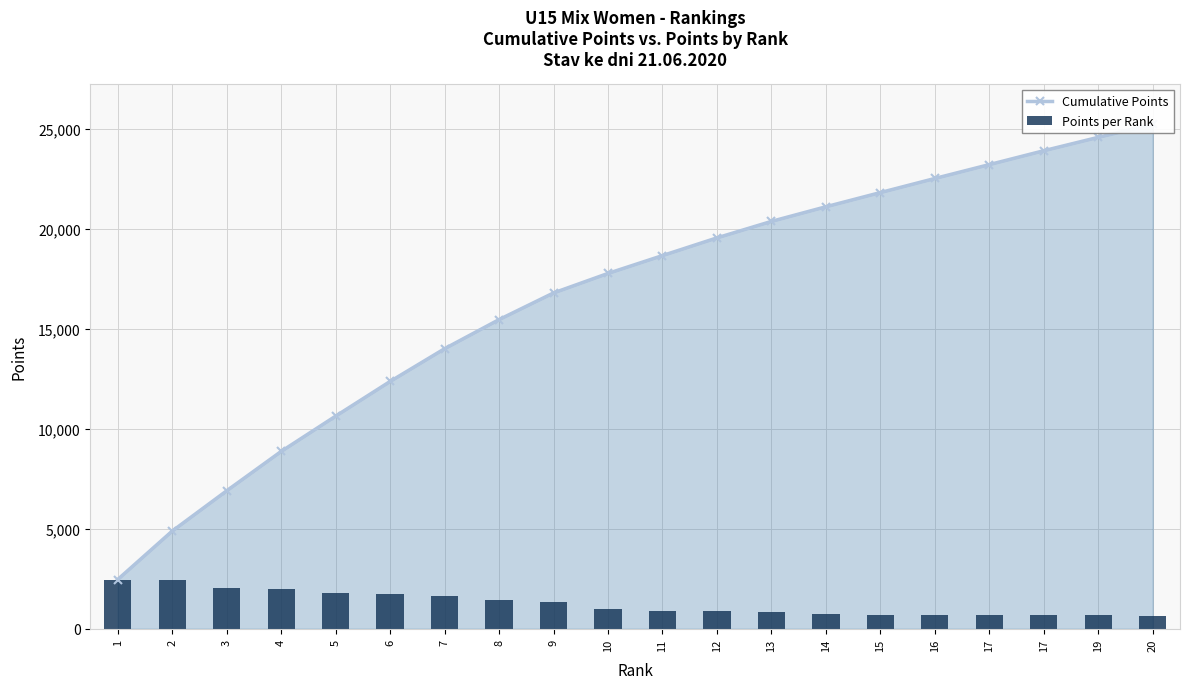

Reading right to left, extract all data points from this chart.

Cumulative Points: 20=25226	19=24580	17=23910	17=23216	16=22522	15=21817	14=21107	13=20375	12=19551	11=18665	10=17773	9=16797	8=15463	7=14007	6=12369	5=10635	4=8869	3=6901	2=4885	1=2464
Points per Rank: 20=646	19=670	17=694	17=694	16=705	15=710	14=732	13=824	12=886	11=892	10=976	9=1334	8=1456	7=1638	6=1734	5=1766	4=1968	3=2016	2=2421	1=2464